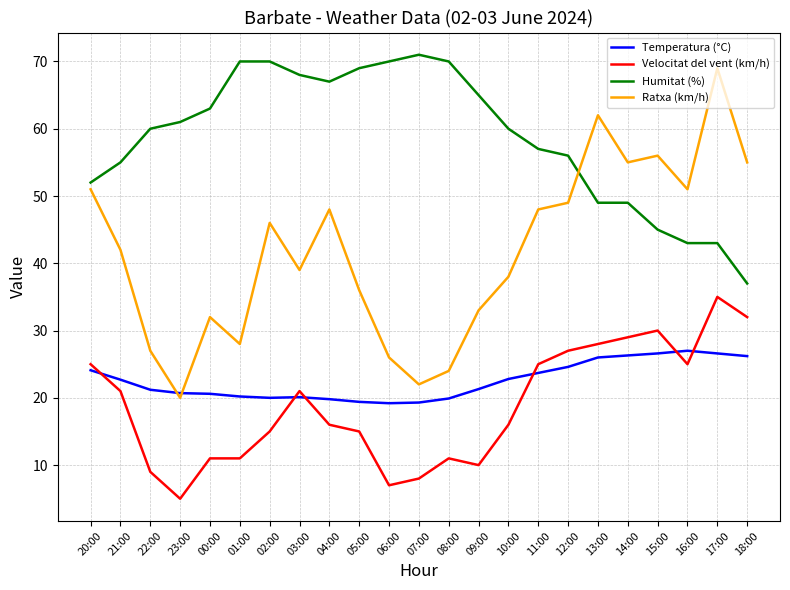

The value of Humitat (%) at 12:00 is 81.6. True or false?

False